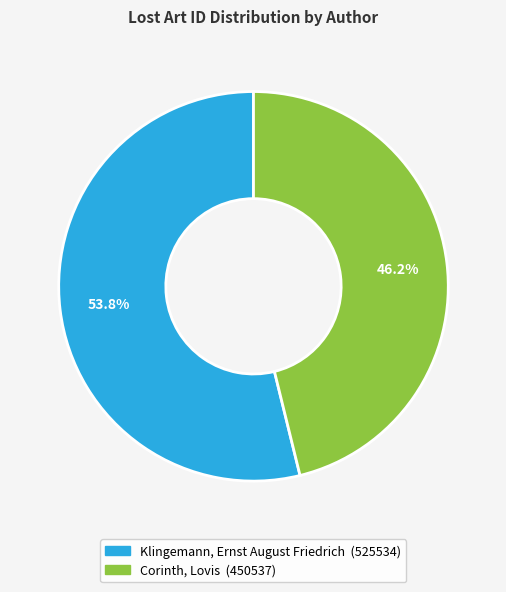

Is Klingemann, Ernst August Friedrich the majority of the pie?

Yes